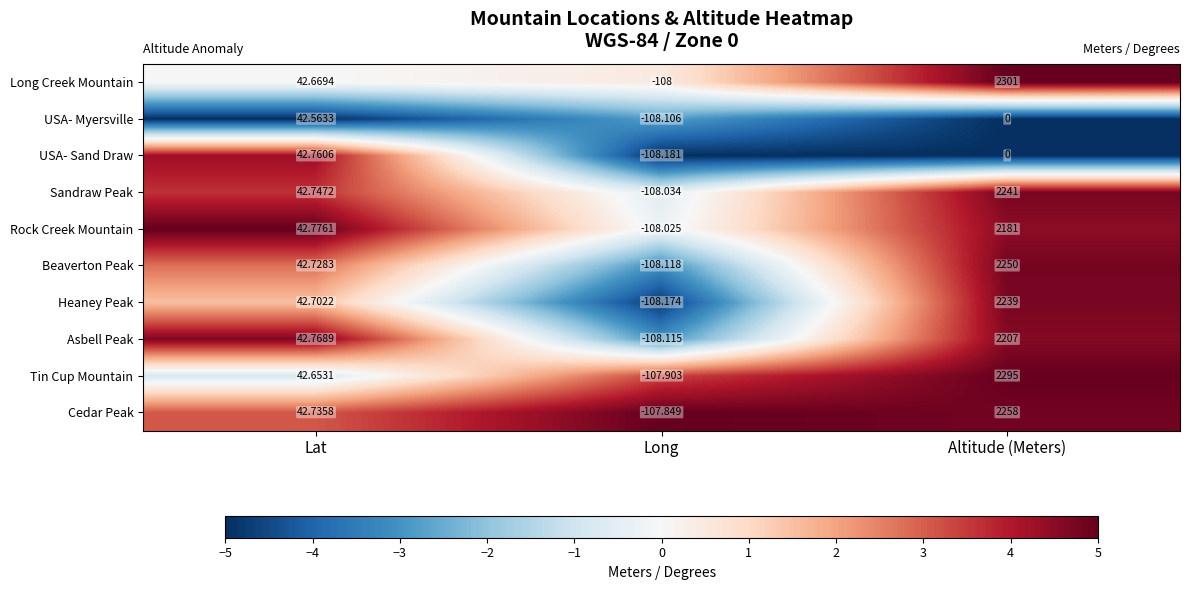

Where is USA- Myersville nearest to the value -32?

Altitude (Meters)